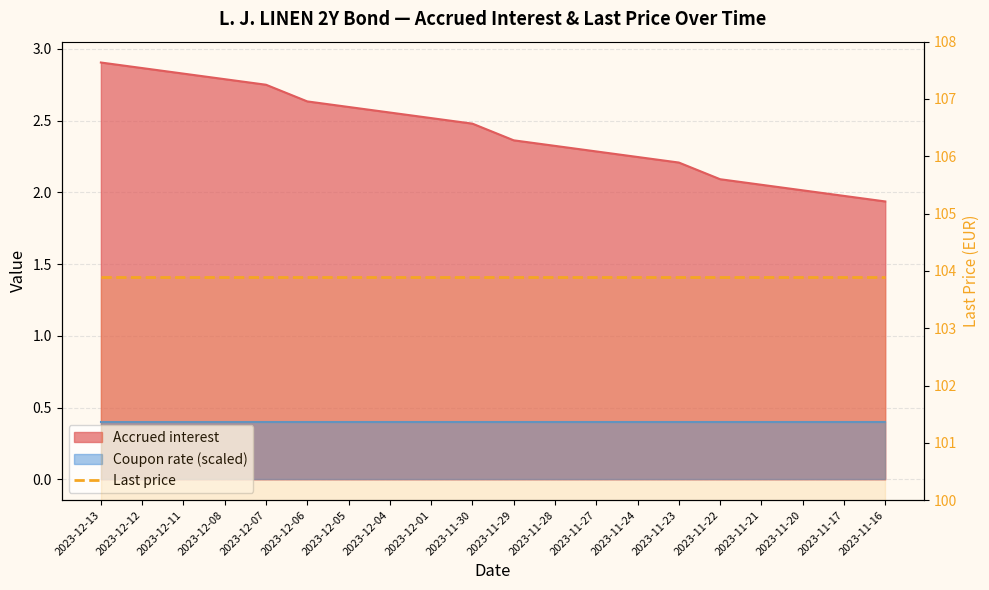

The value at 2023-11-23 is 2.2. True or false?

True